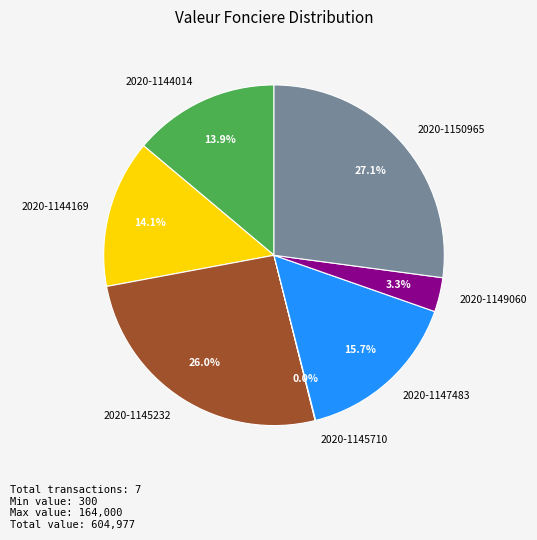

Does 2020-1144169 account for over 50% of the chart?

No